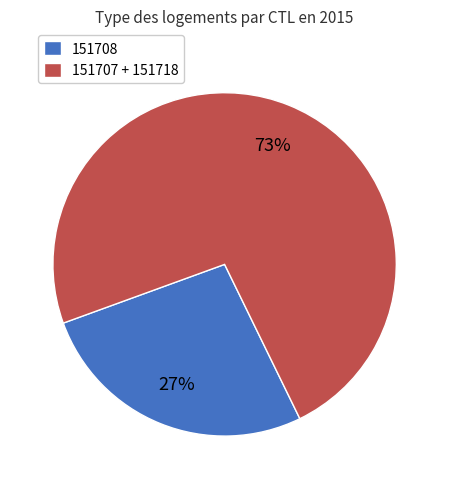

True or false: 151708 accounts for 27% of the total.

True